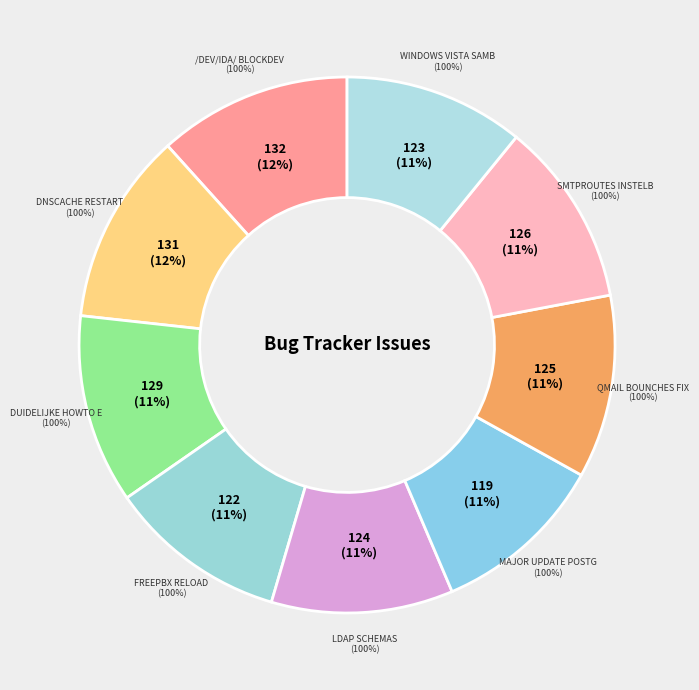

To the nearest percent, what is the difference between the largest and smallest slice percentages?

1%